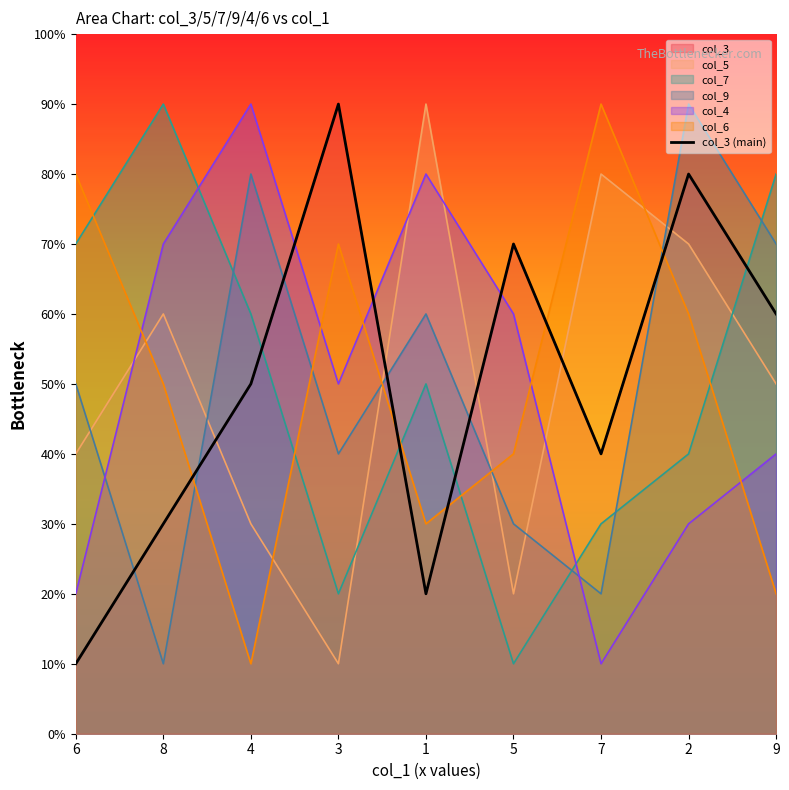

The value at 7 is 1. True or false?

False